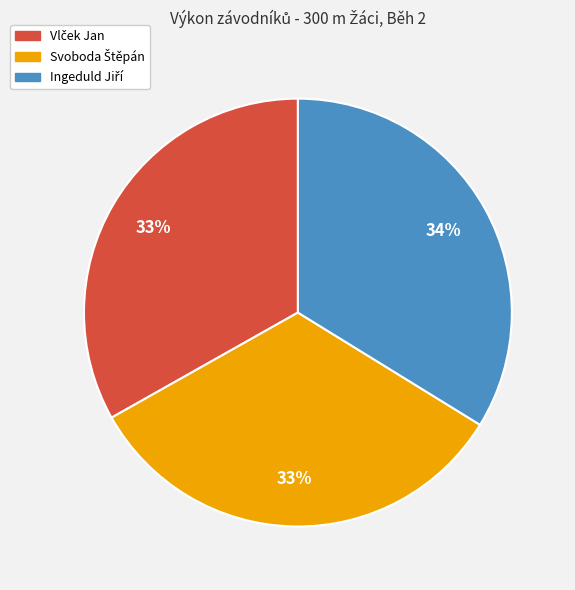

Is there a majority slice in this chart?

No